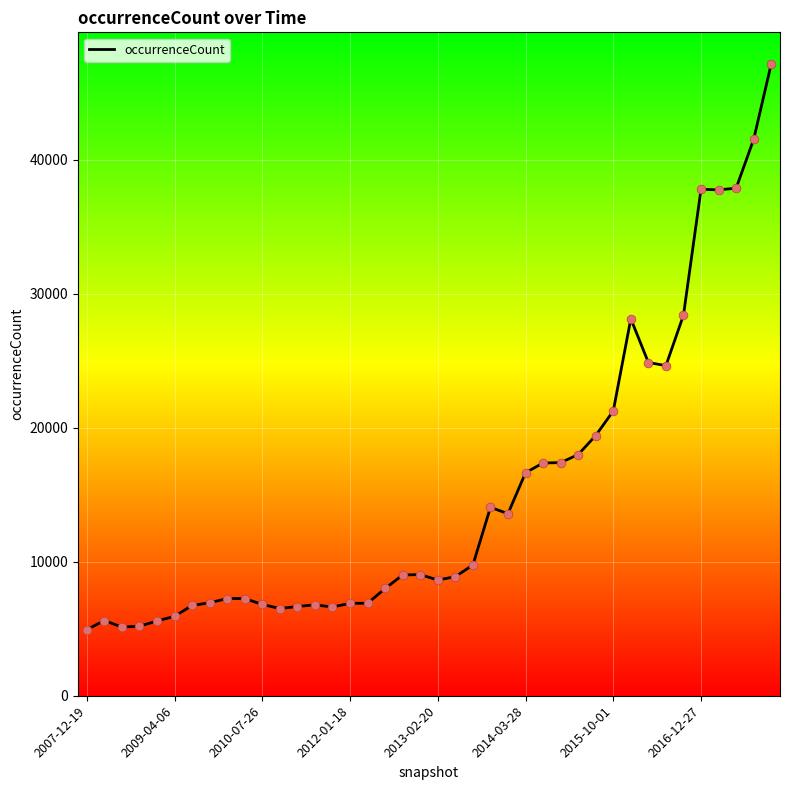

What is the maximum value shown in the chart?

47154